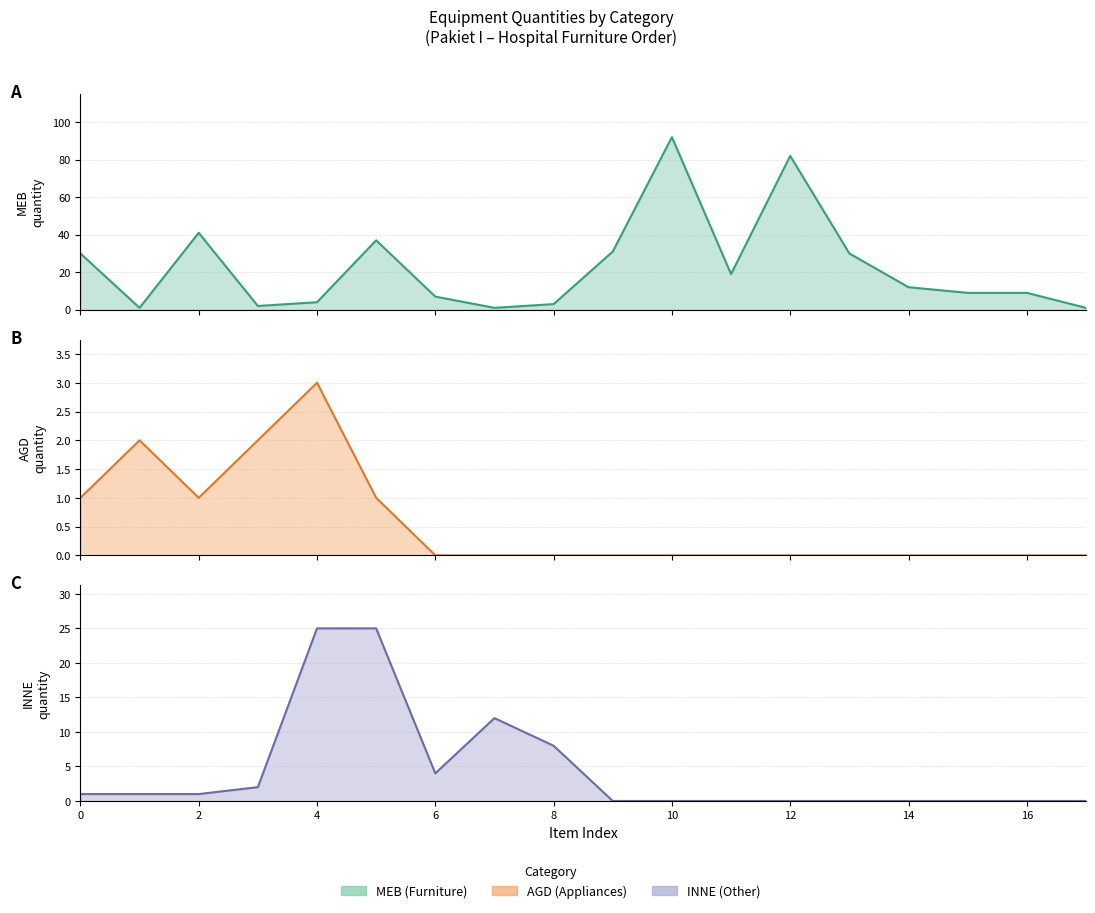

How many distinct data groups are displayed?

3